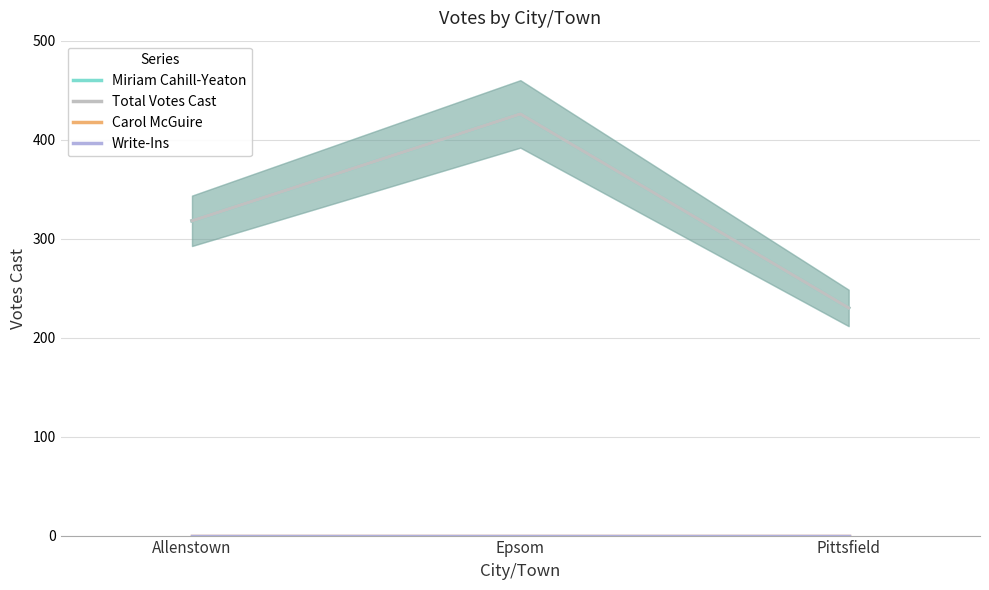

Does the chart have visible grid lines?

Yes